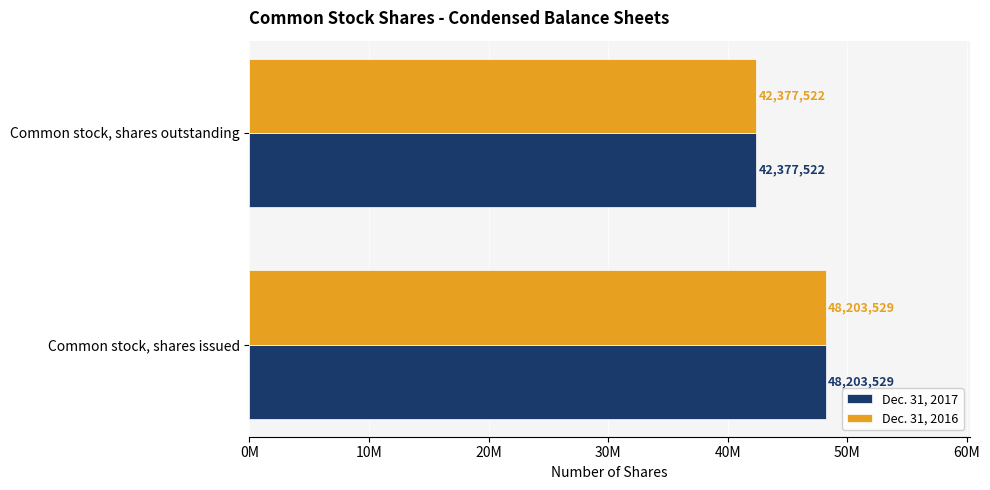

What are all the series names shown in the legend?

Dec. 31, 2017, Dec. 31, 2016